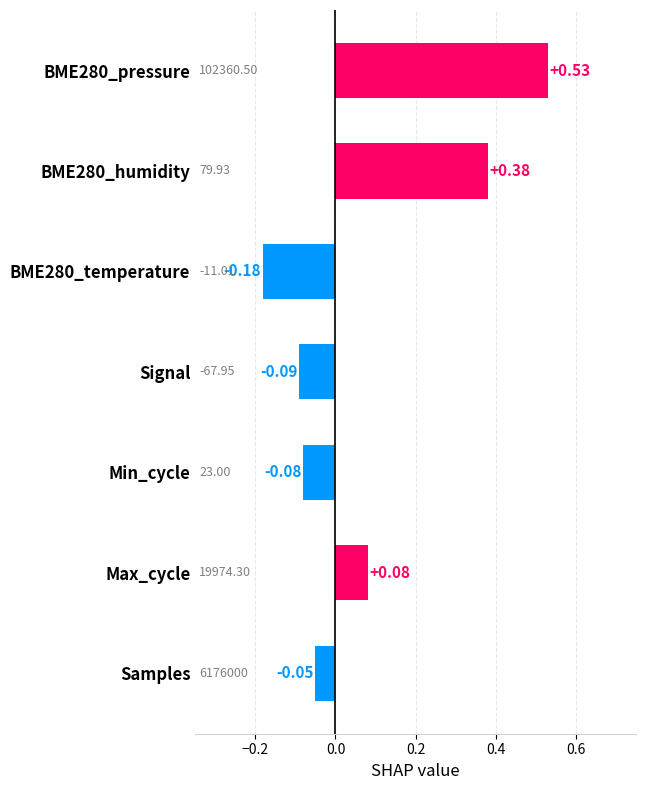

Rank the categories by value from highest to lowest.

BME280_pressure, BME280_humidity, Max_cycle, Samples, Min_cycle, Signal, BME280_temperature